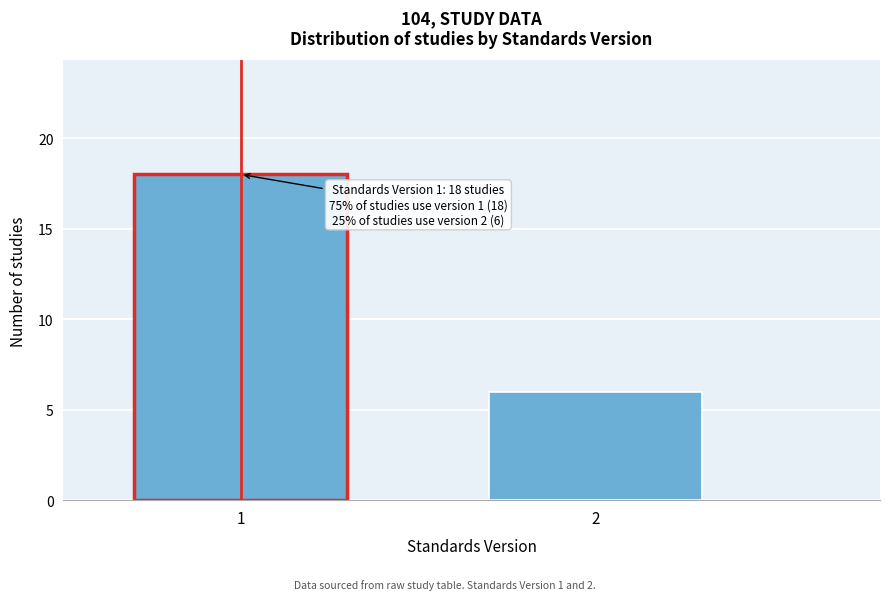

Reading left to right, list all the values displayed in this chart.

1=18	2=6